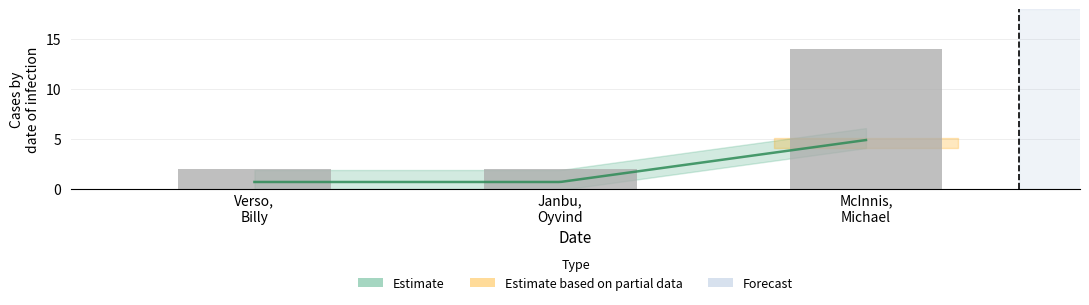

Which label corresponds to the smallest value in the chart?

Verso,
Billy